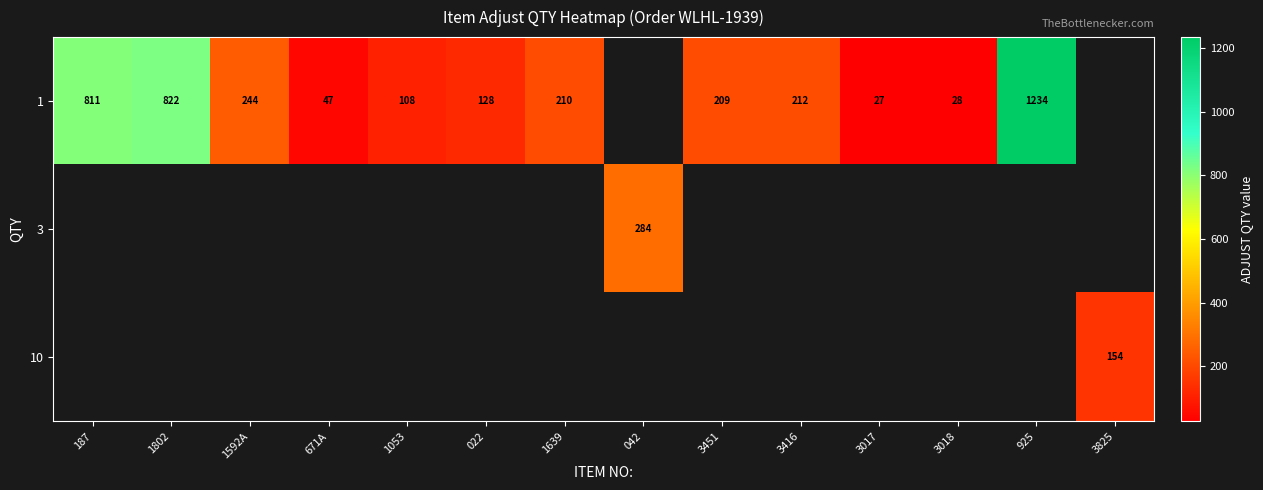

What is the difference between the maximum and minimum values in the row_0 series?

1207.0